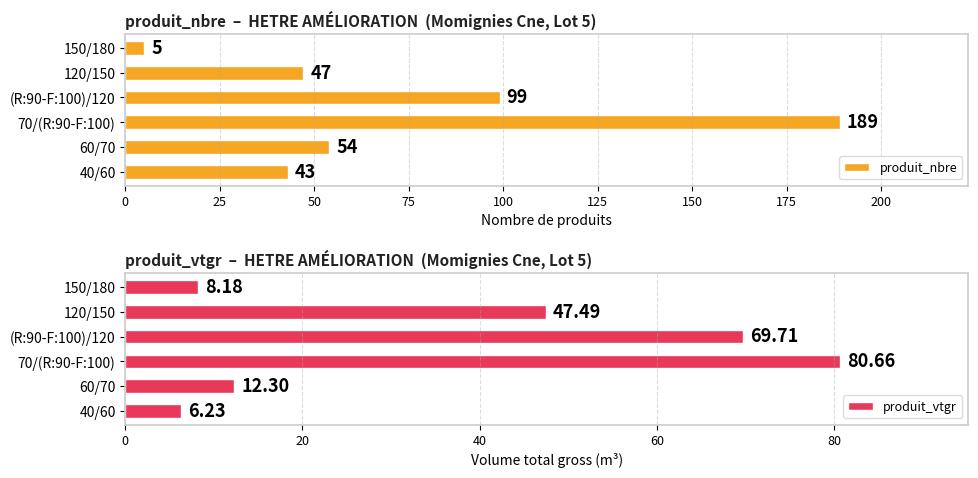

How many data points in produit_vtgr are less than 47?

3